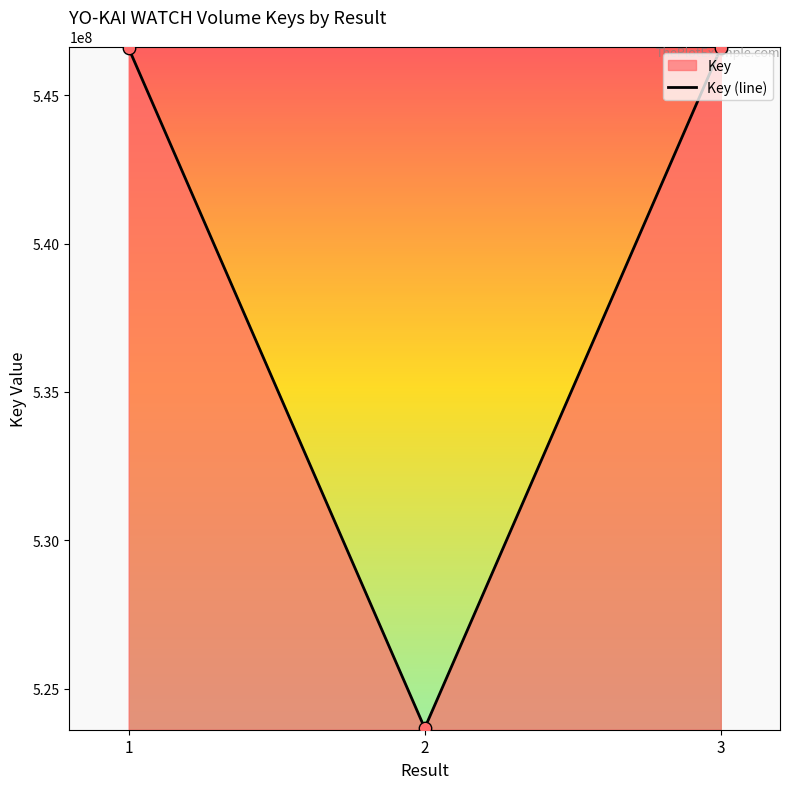

What is the change in value from 1 to 2?

-22914415